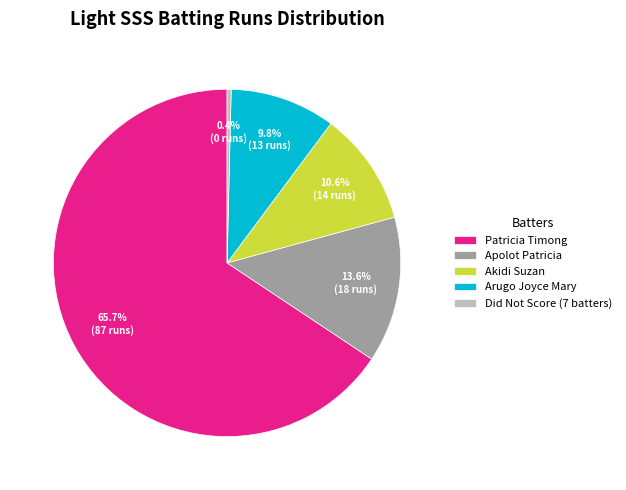

Is it true that Arugo Joyce Mary is 3% of the pie?

False